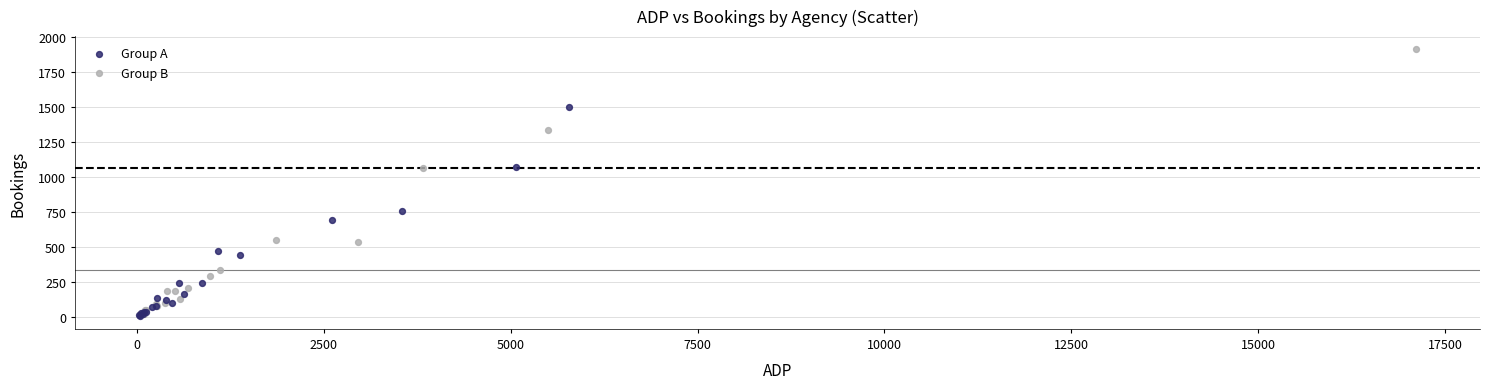

Which series has the widest spread of Y values?

Group B